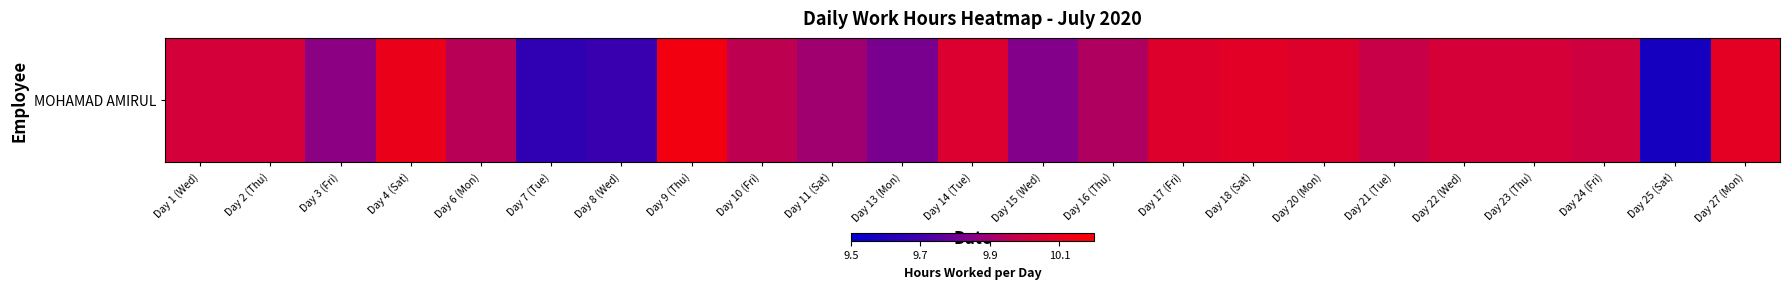

Is it true that the value at Day 4 (Sat) is 15.6?

False